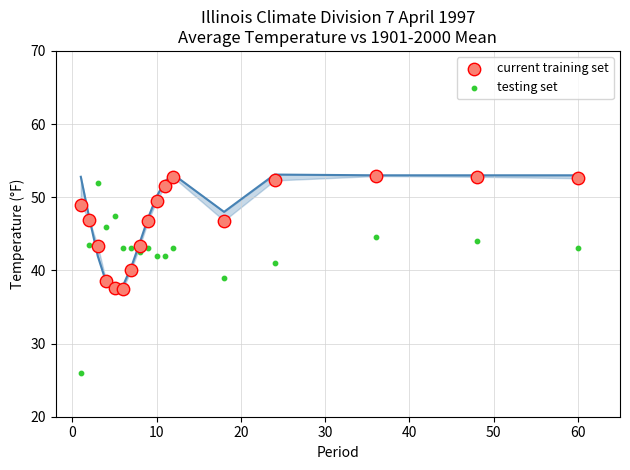

What are all the series names shown in the legend?

current training set, testing set